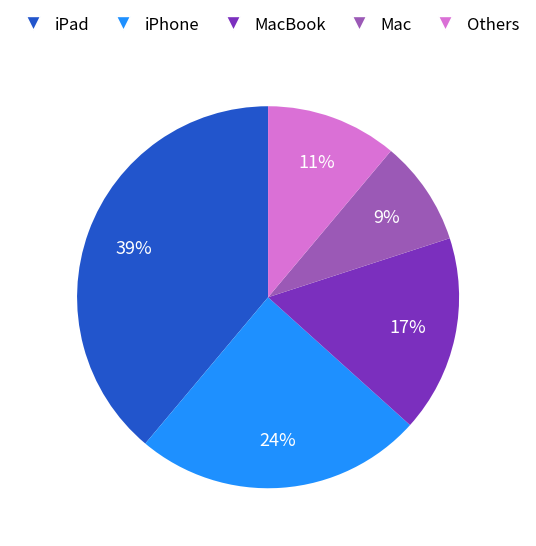

Which slice is the smallest?

Mac